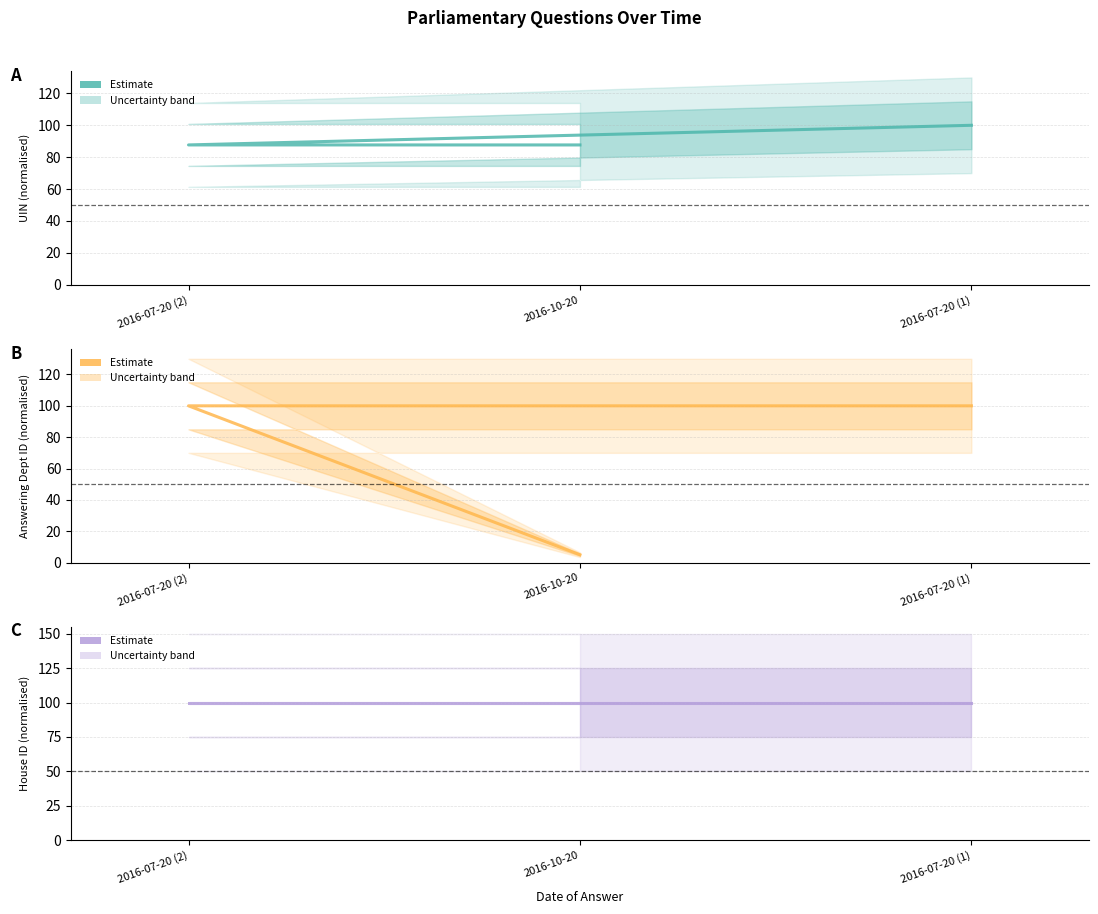

True or false: answering dept id has a value of 152.0 at 2016-07-20 (1).

False